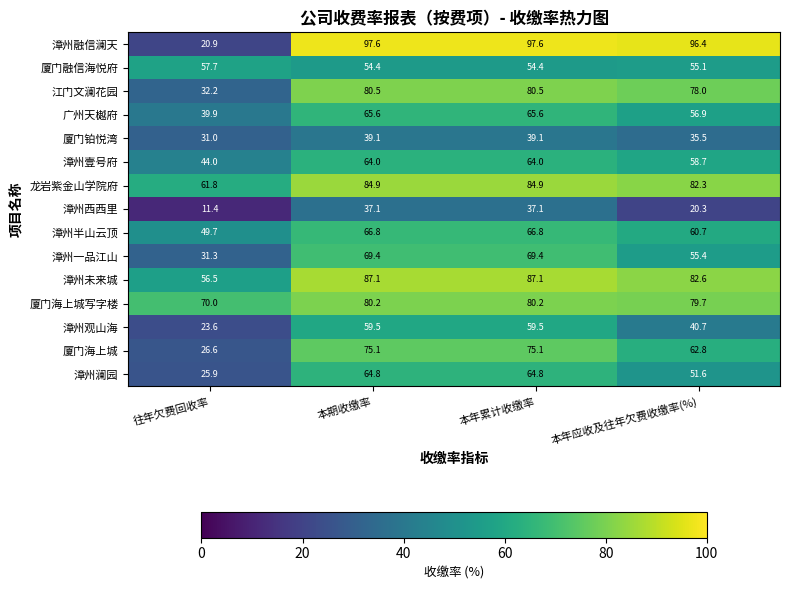

What is the difference between the second highest and minimum values in the 漳州壹号府 series?

20.0